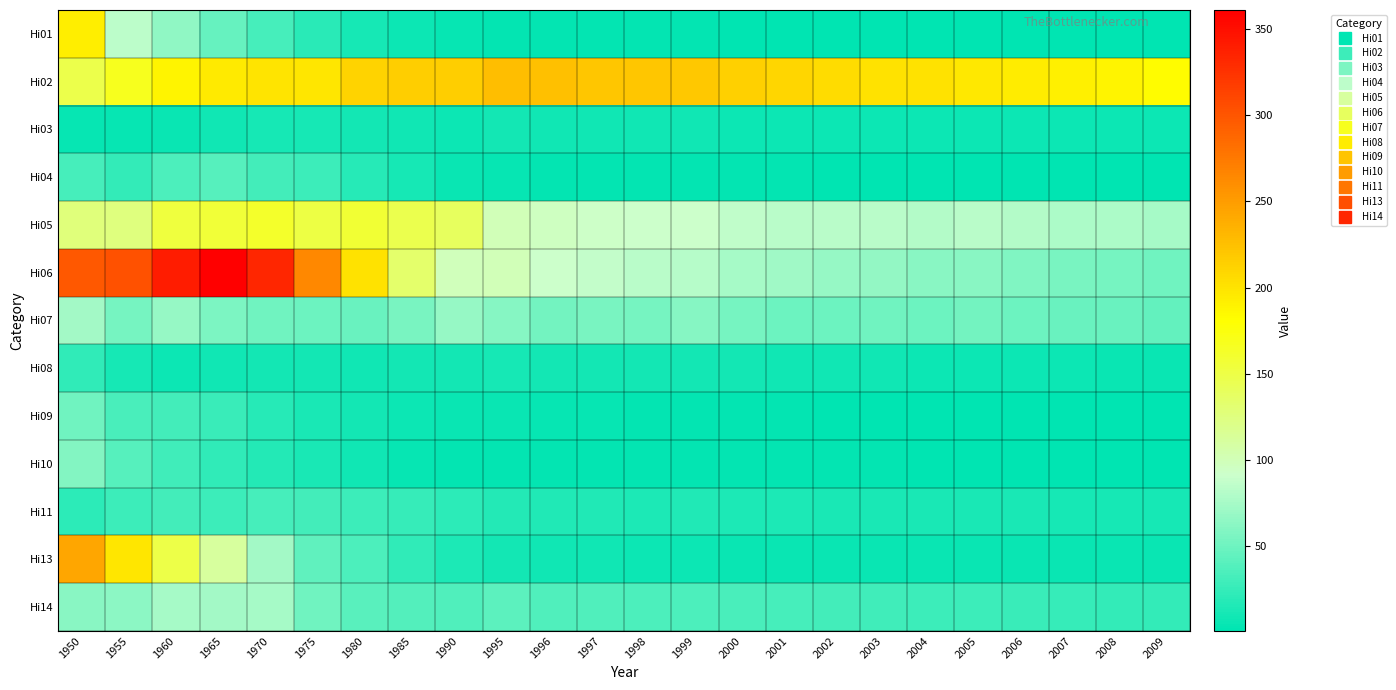

What is the total value across all series at 2005?

464.2